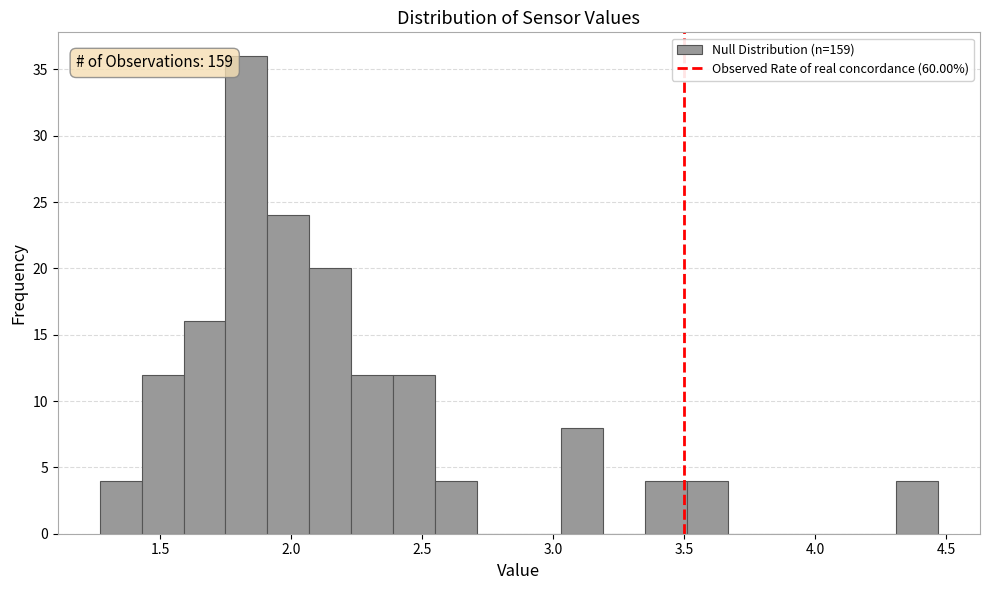

Around what value on the x-axis is the tallest bar? Give the approximate position of its centre, as read against the axis.

1.85